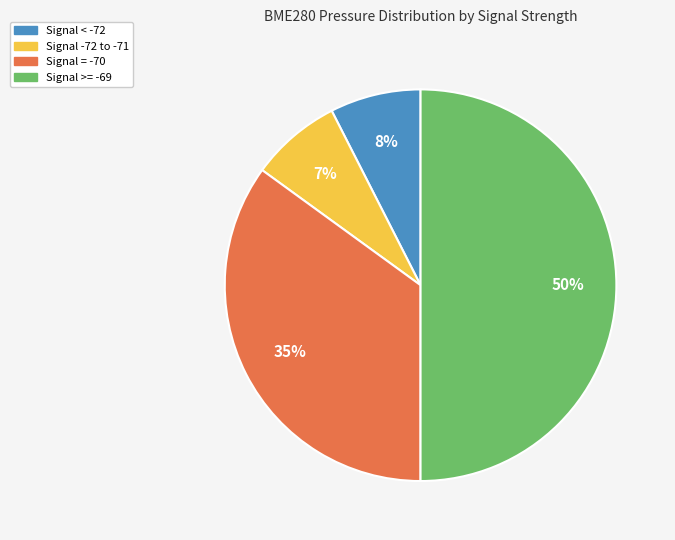

To the nearest percent, what is the average slice percentage?

25%